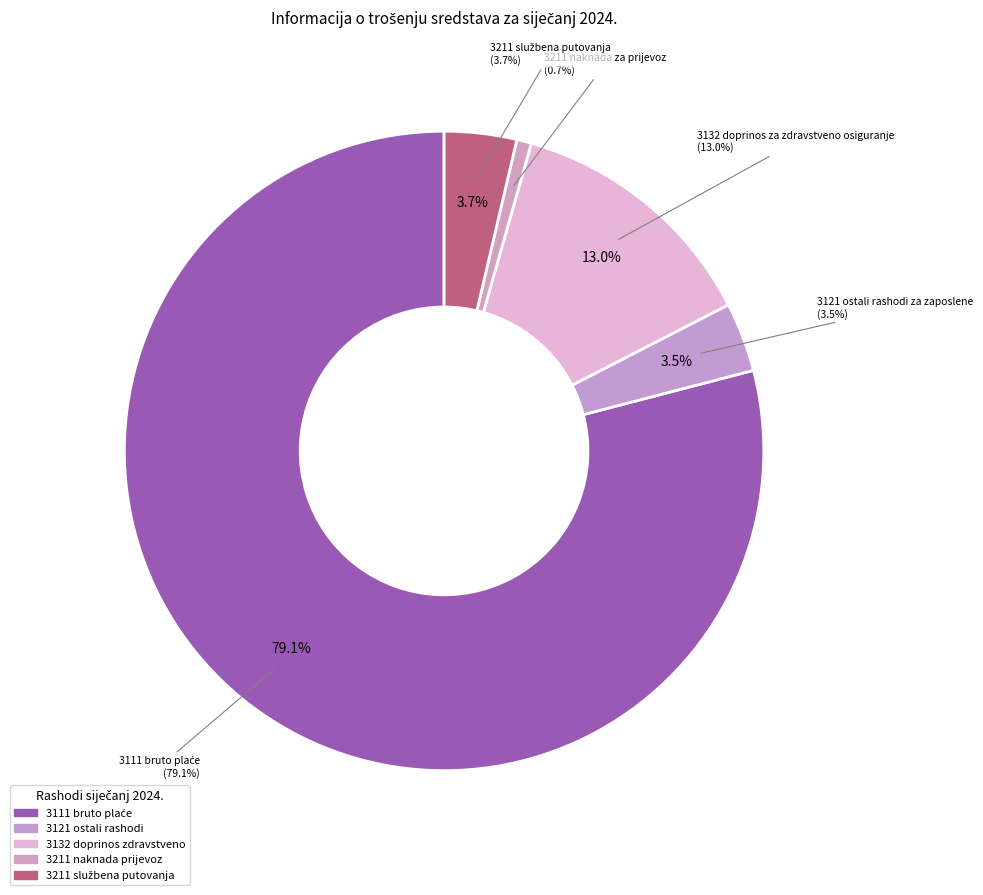

What is the ratio of the value at 3211 naknada za prijevoz to the value at 3132 doprinos za zdravstveno osiguranje?

0.1